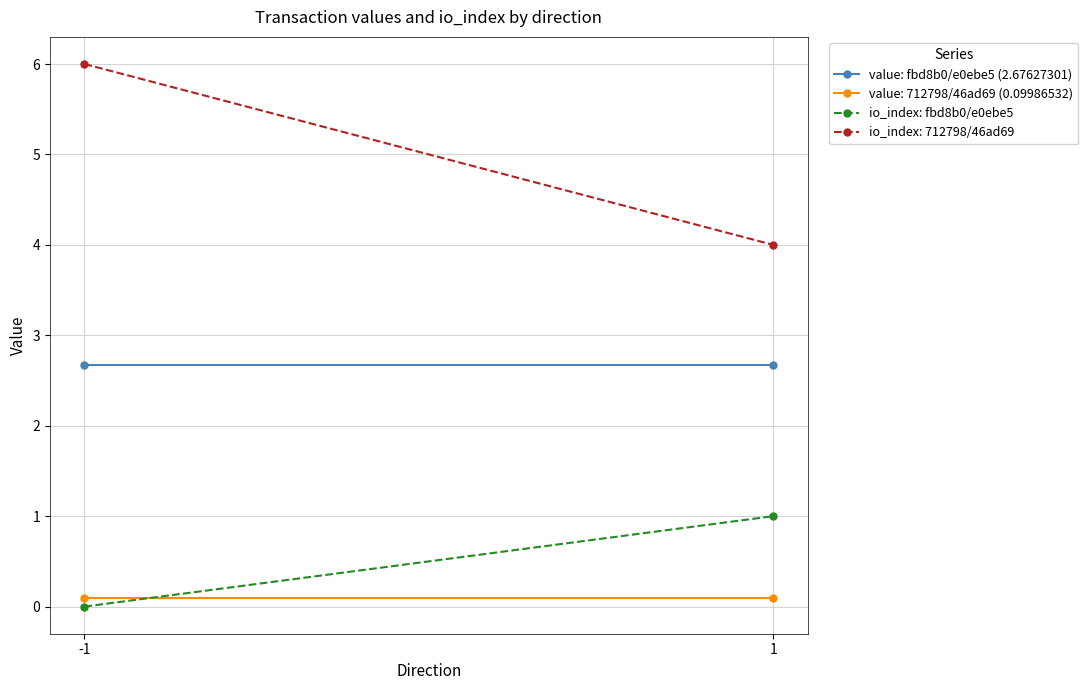

Between -1 and 1, which series saw the biggest shift?

io_index: fbd8b0/e0ebe5